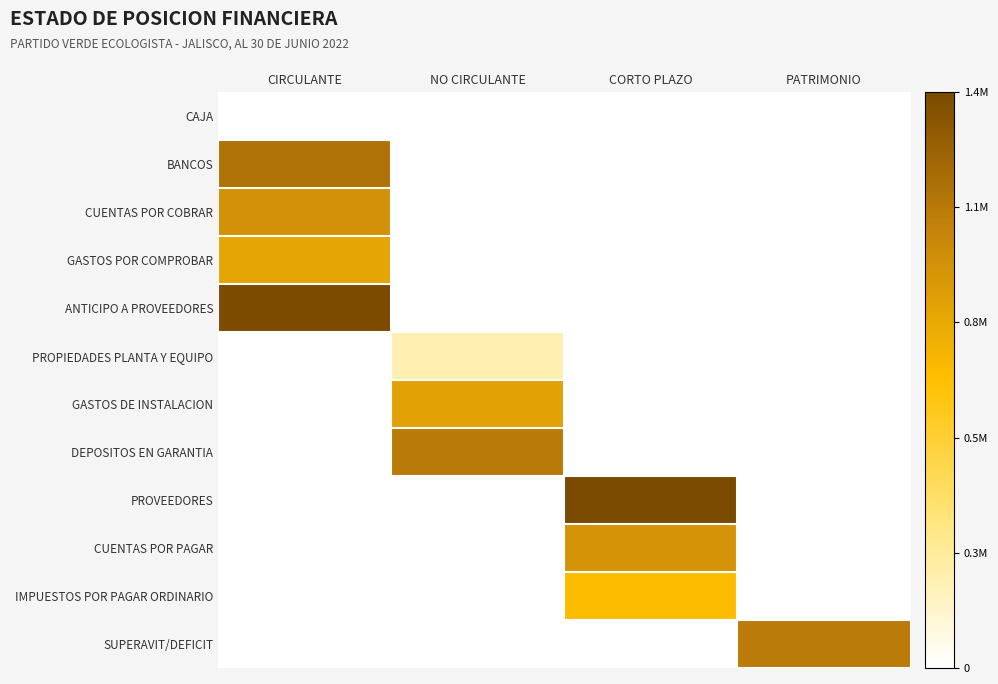

Which series changed the most between CIRCULANTE and PATRIMONIO?

ANTICIPO A PROVEEDORES